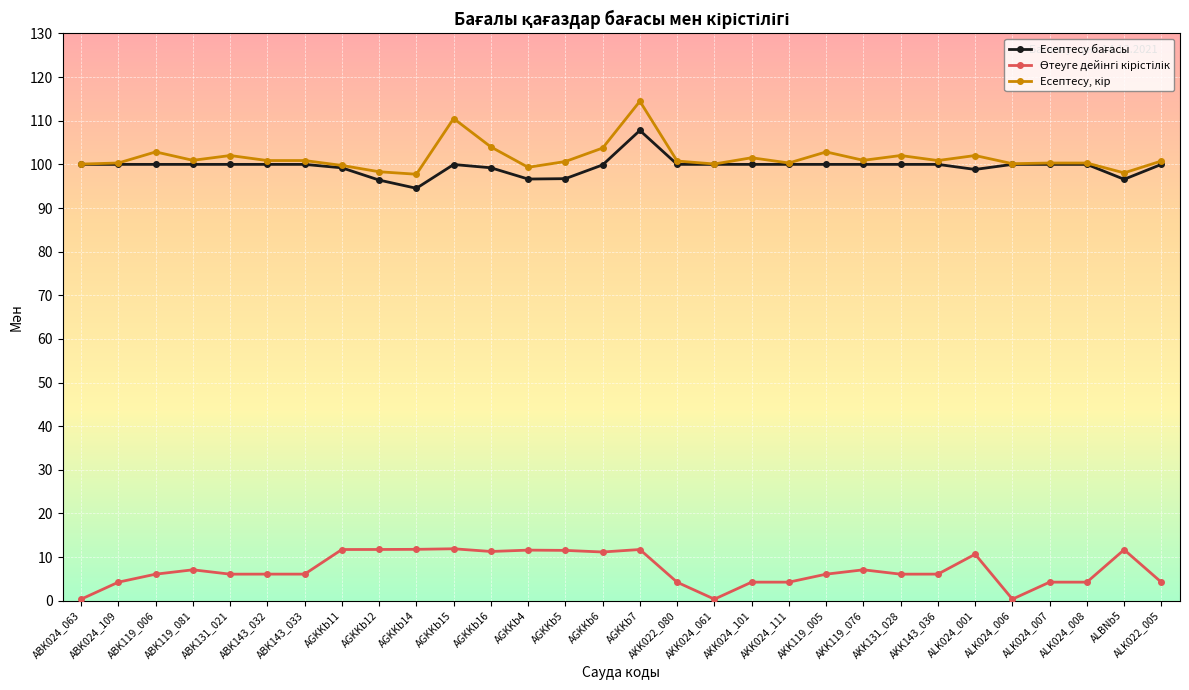

How many data points does each series have?

30